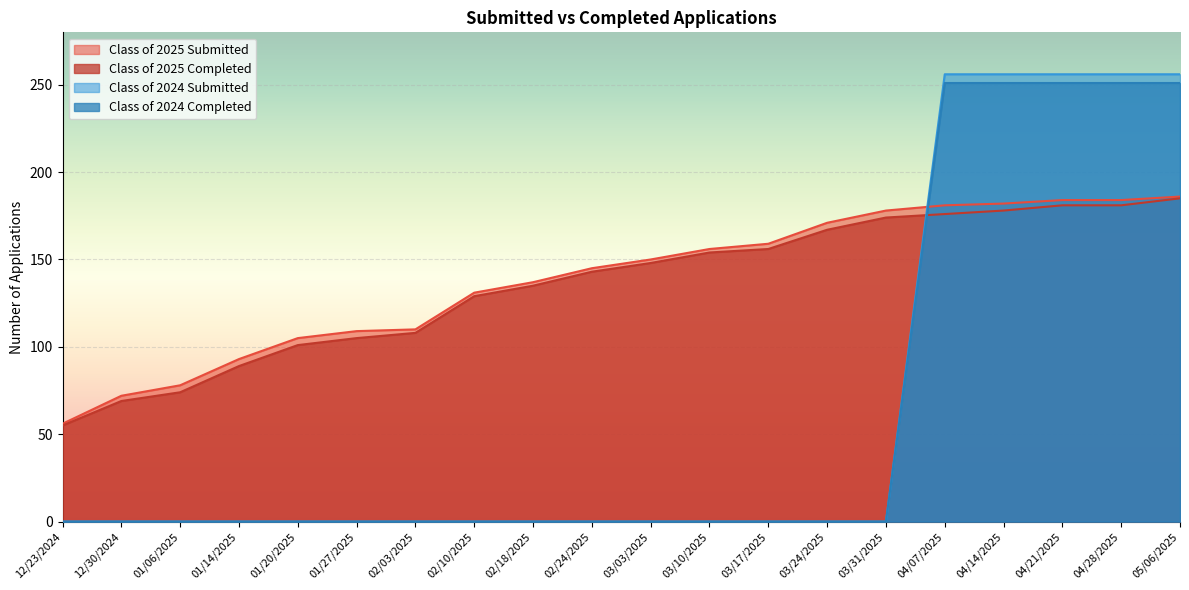

Rank the categories by Class of 2025 Submitted value from lowest to highest.

12/23/2024, 12/30/2024, 01/06/2025, 01/14/2025, 01/20/2025, 01/27/2025, 02/03/2025, 02/10/2025, 02/18/2025, 02/24/2025, 03/03/2025, 03/10/2025, 03/17/2025, 03/24/2025, 03/31/2025, 04/07/2025, 04/14/2025, 04/21/2025, 04/28/2025, 05/06/2025